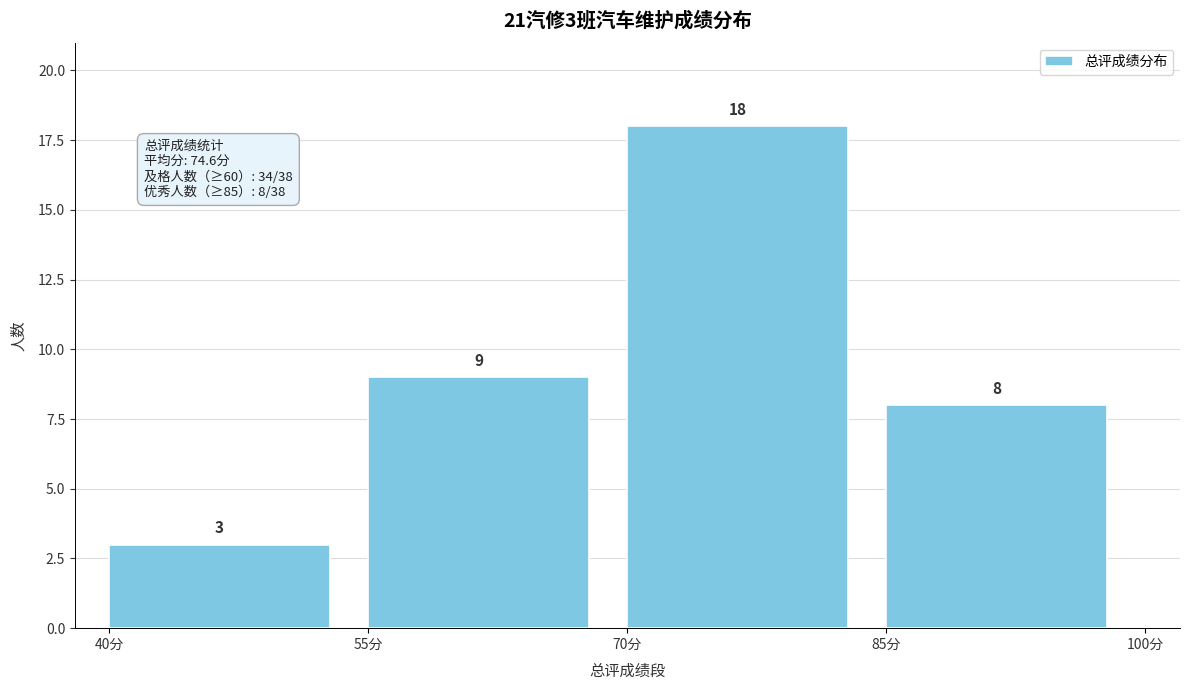

Over which range of the x-axis is the bar tallest?

70 to 85